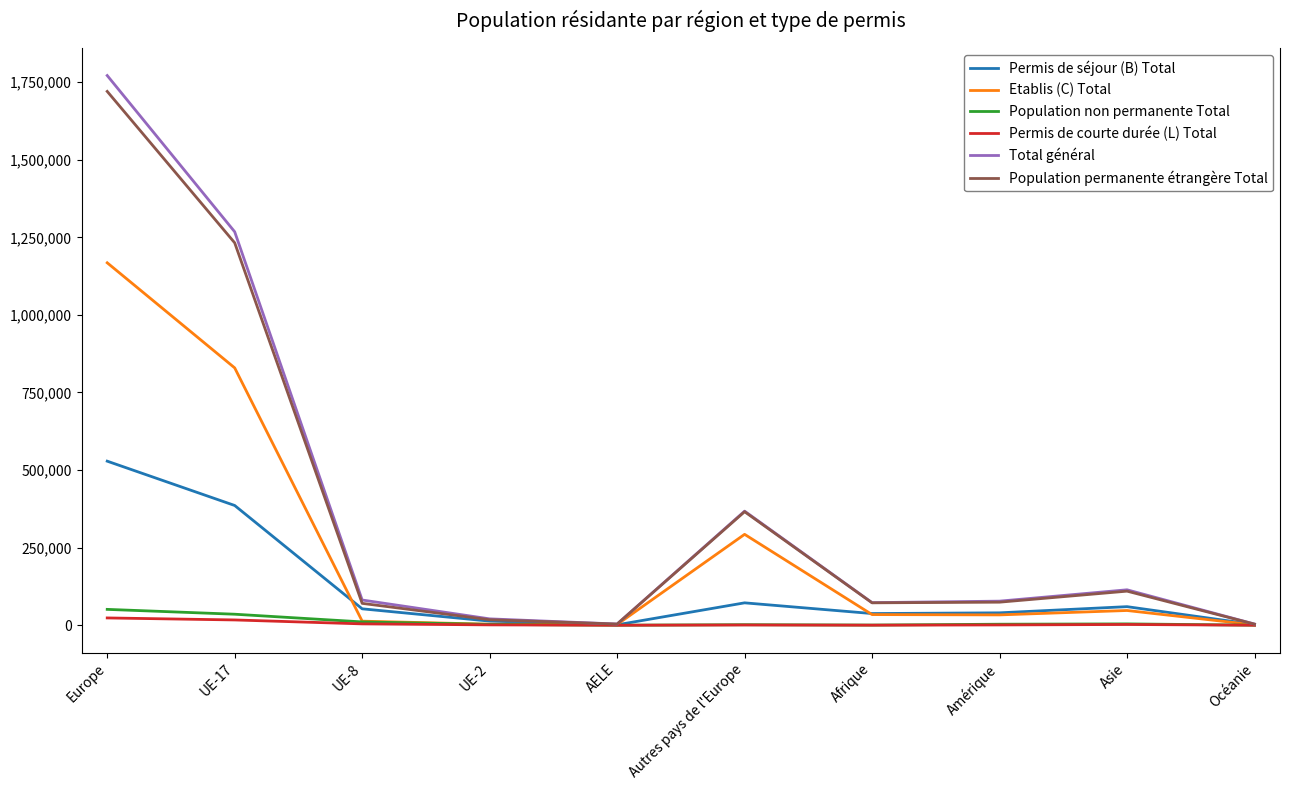

At which label does Total général first exceed 81293?

Europe